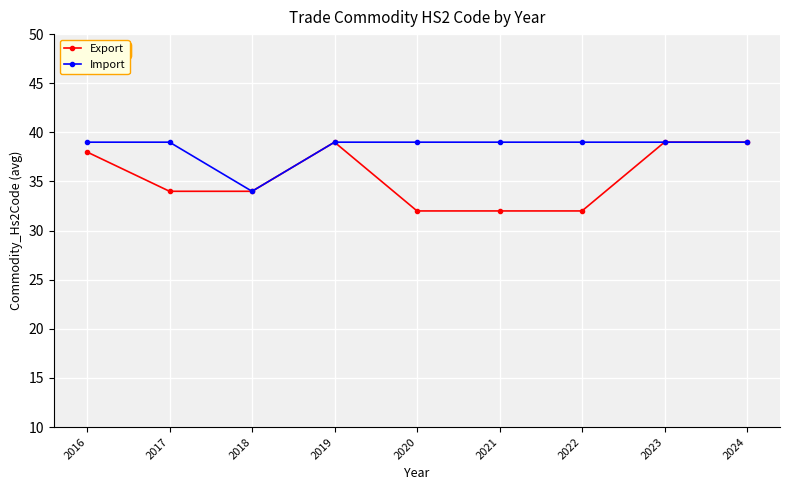

Is the value of Export at 2022 greater than the value of Import at 2024?

No